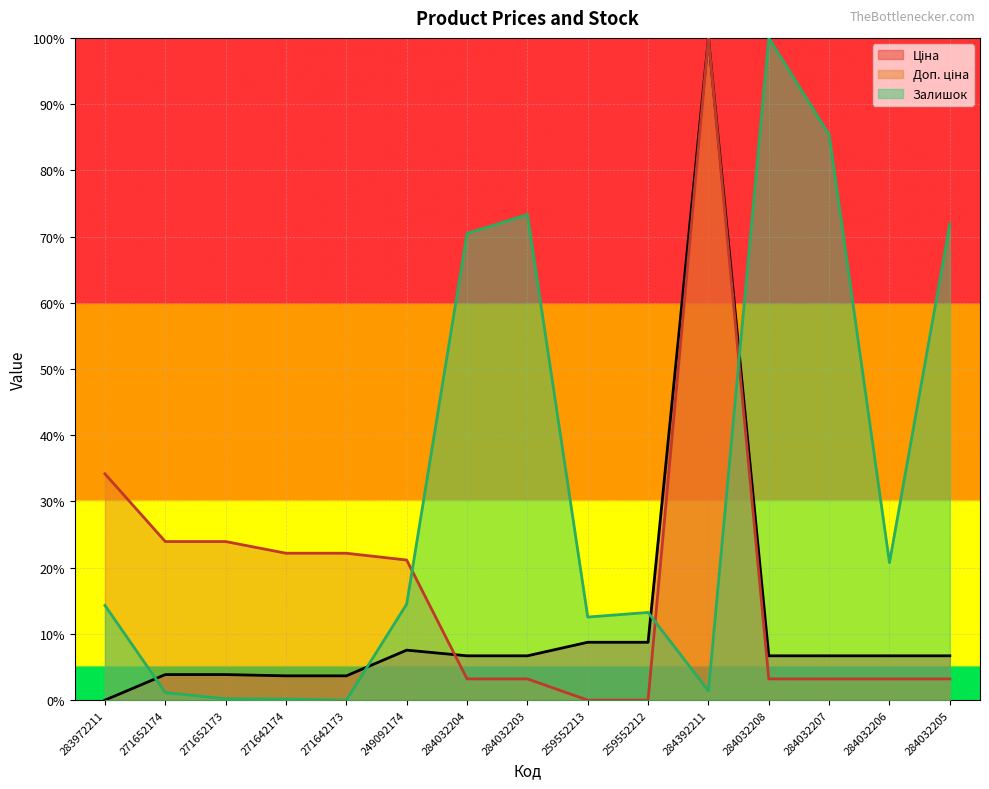

What is the label of the 5th point from the left?

271642173